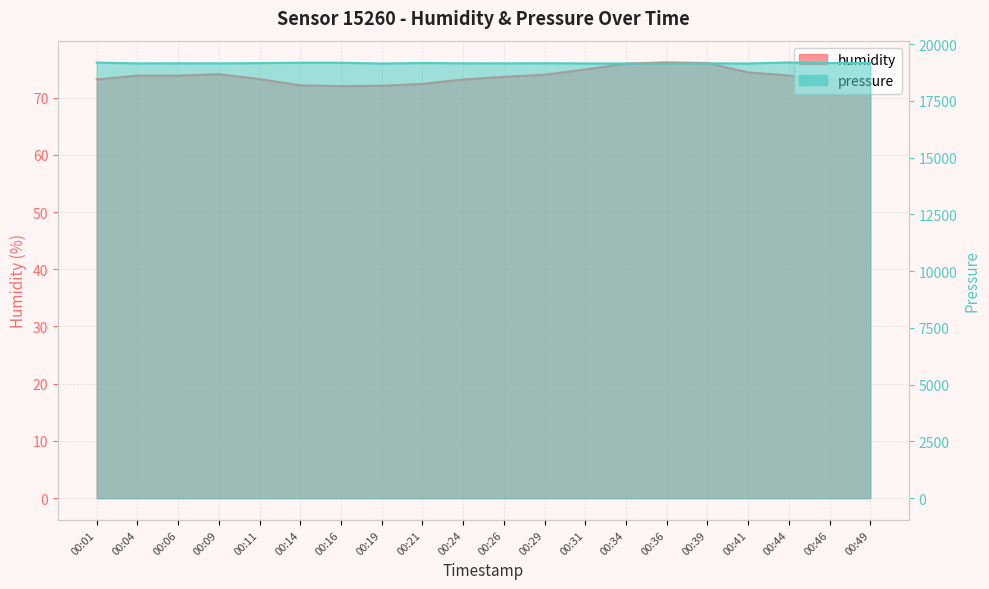

Reading left to right, list all the values displayed in this chart.

humidity: 73.2	73.8	73.8	74.1	73.2	72.1	72.0	72.1	72.4	73.2	73.6	74.0	74.9	75.9	76.1	76.0	74.4	73.9	73.0	73.1
pressure: 19185.9	19151.3	19155.4	19151.3	19163.5	19179.8	19179.8	19145.2	19167.6	19155.4	19151.3	19159.5	19147.3	19147.3	19147.3	19151.3	19147.3	19192.0	19167.6	19167.6